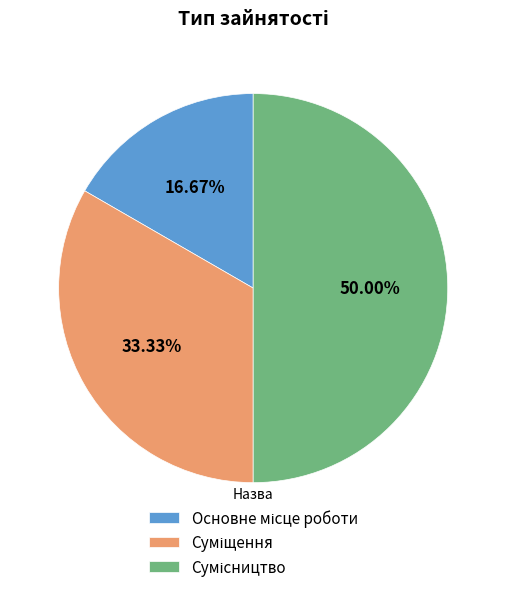

The Суміщення slice represents 44% of the pie. True or false?

False